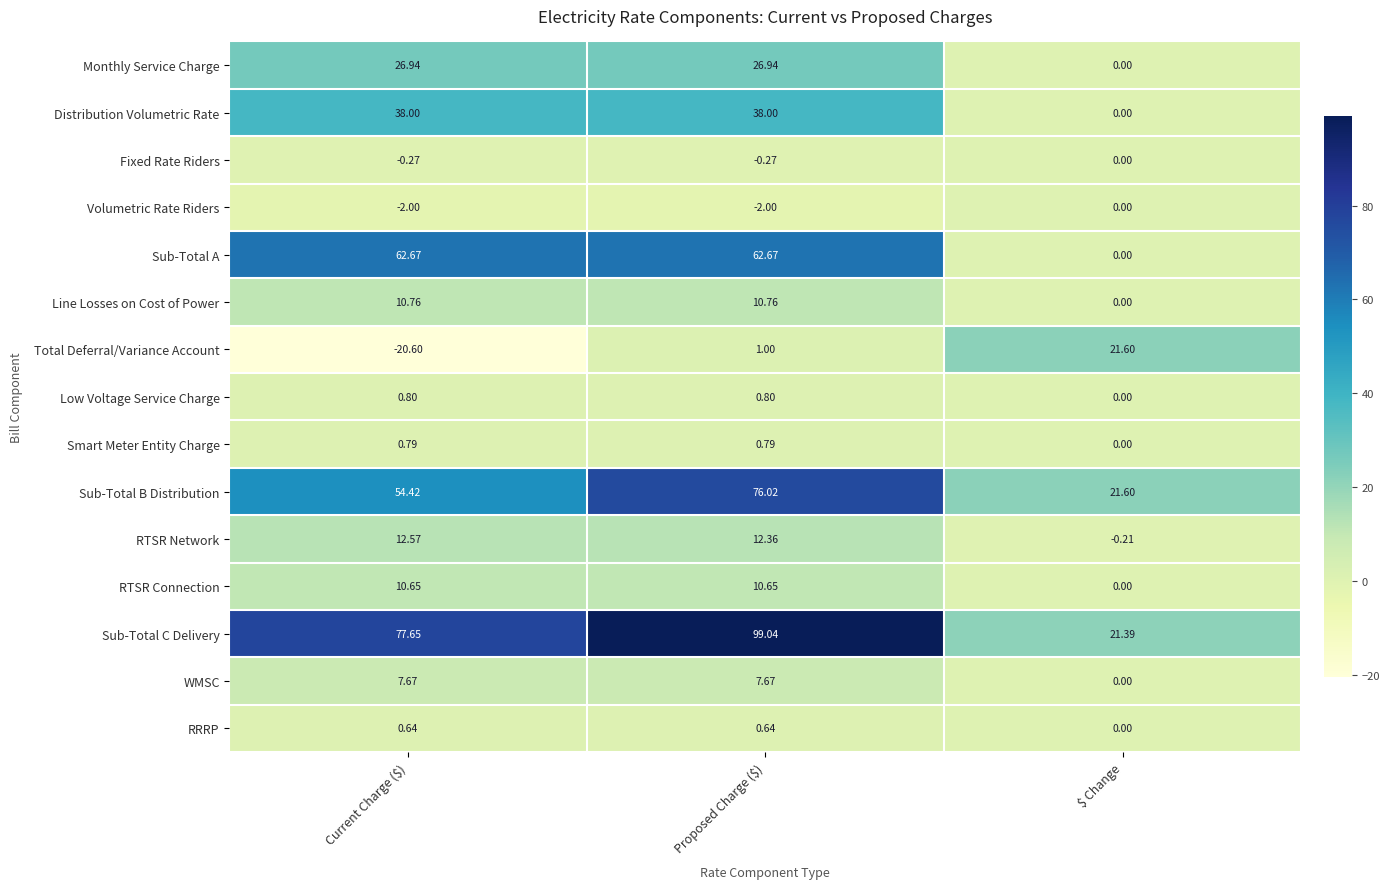

At which category is the sum across all series the highest?

Proposed Charge ($)